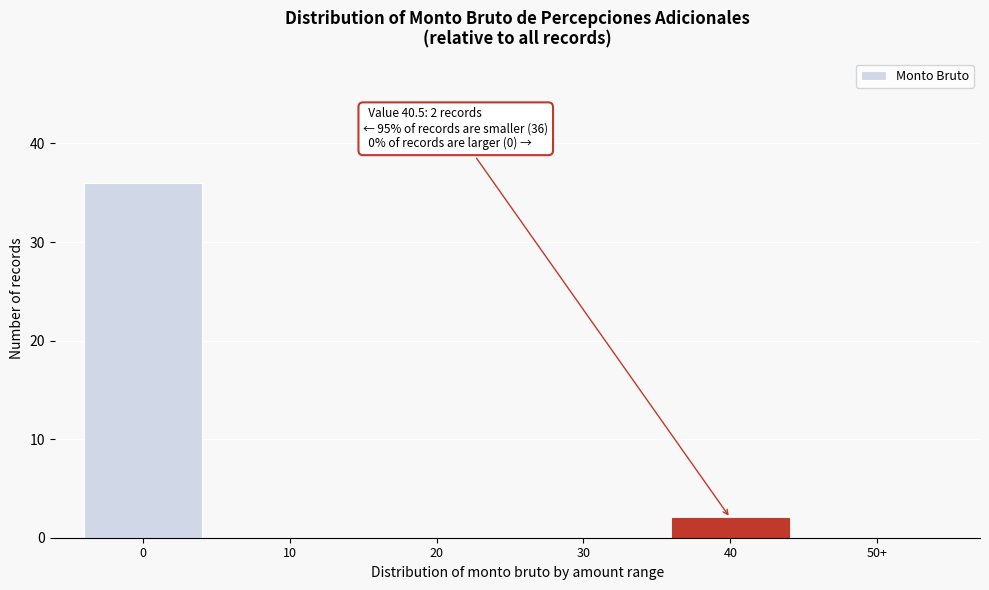

Reading left to right, list all the values displayed in this chart.

0=36	10=0	20=0	30=0	40=2	50+=0